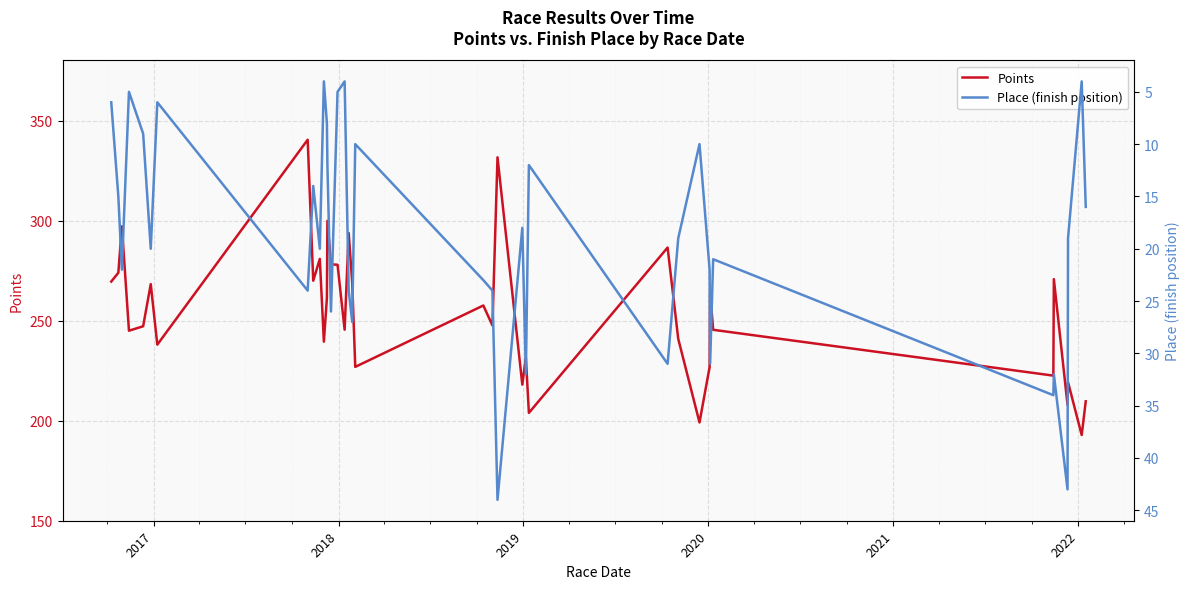

Reading left to right, extract all data points from this chart.

Points: 269.5	273.9	297.1	245.0	247.2	268.2	238.0	340.4	269.9	280.9	239.5	261.3	299.9	278.1	277.9	245.5	293.8	268.9	226.9	257.6	247.6	331.6	218.0	231.6	203.9	286.5	240.9	199.1	226.8	264.2	245.4	222.5	270.7	207.9	219.2	192.8	209.7
Place (finish position): 6.0	15.0	22.0	5.0	9.0	20.0	6.0	24.0	14.0	20.0	4.0	8.0	12.0	26.0	5.0	4.0	24.0	27.0	10.0	23.0	24.0	44.0	18.0	32.0	12.0	31.0	19.0	10.0	22.0	31.0	21.0	34.0	32.0	43.0	19.0	4.0	16.0